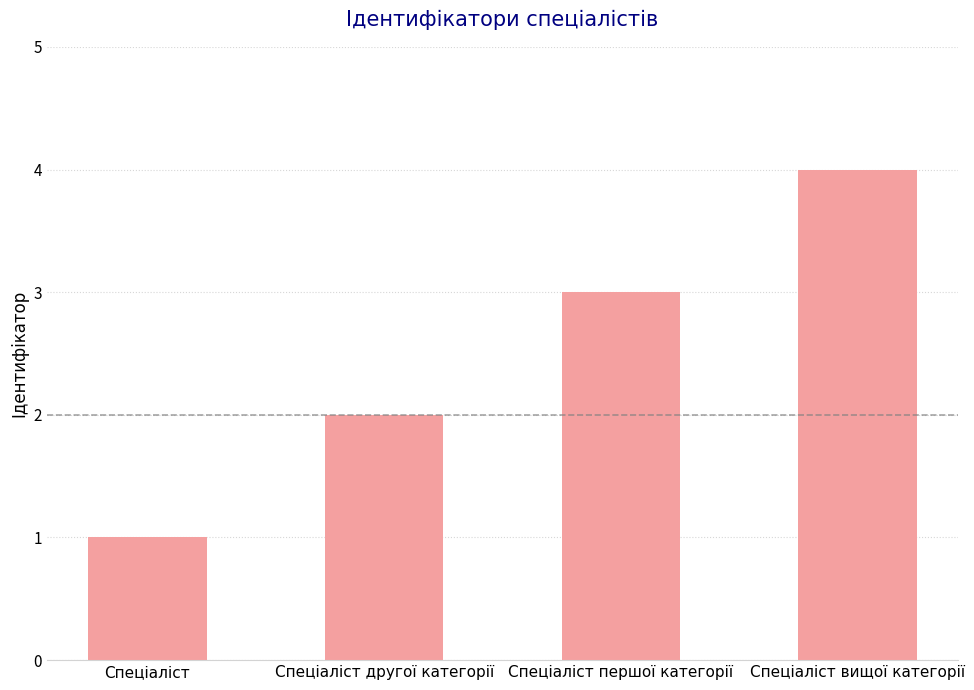

At which category does the chart reach its peak across all series?

Спеціаліст вищої категорії